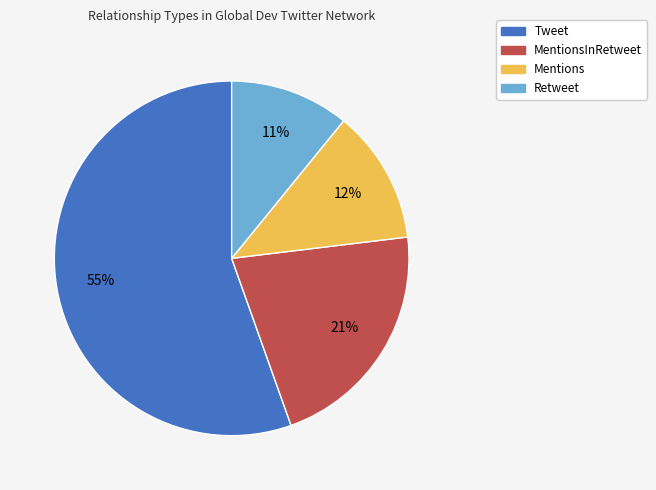

To the nearest percent, what is the average slice percentage?

25%